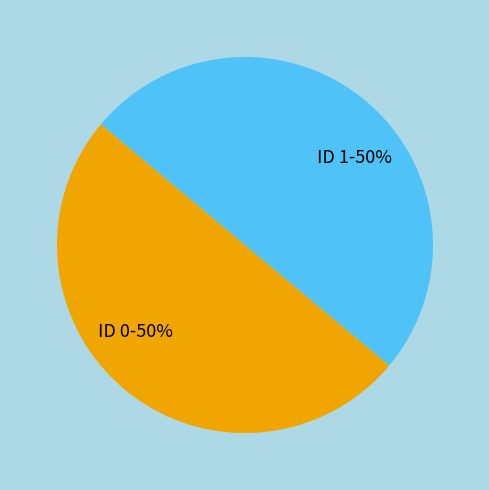

To the nearest percent, what percentage of the pie is ID 1?

50%